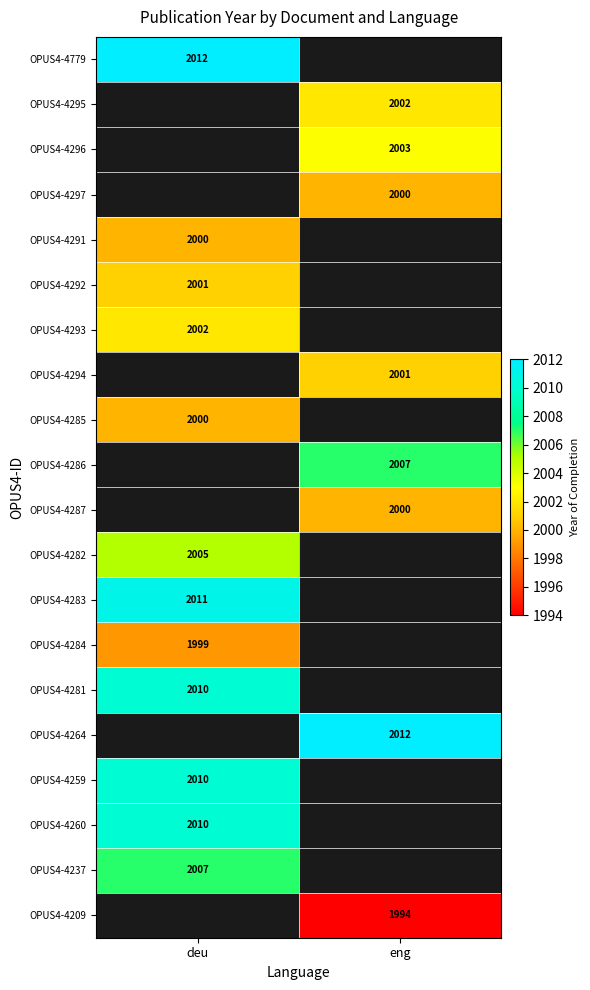

What is the minimum value shown in the chart?

1994.0